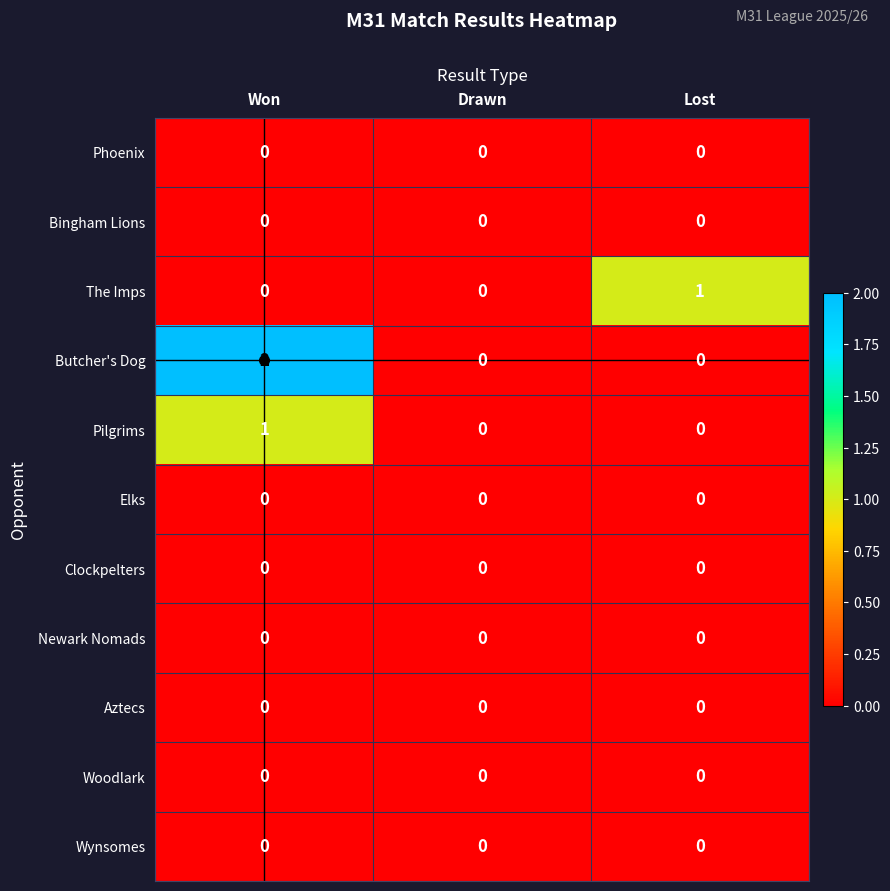

True or false: Wynsomes has a value of 0 at Lost.

True